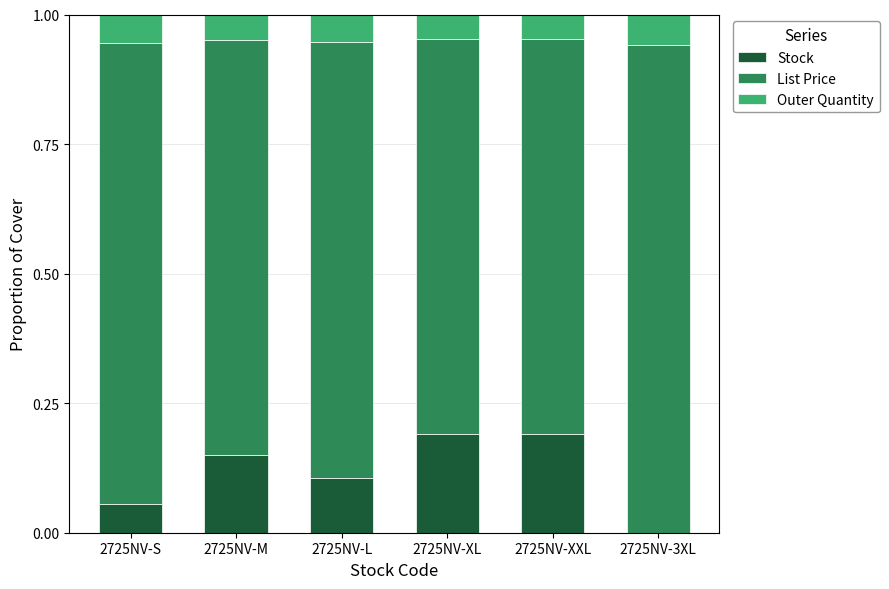

What is the sum of all Stock values?

0.7